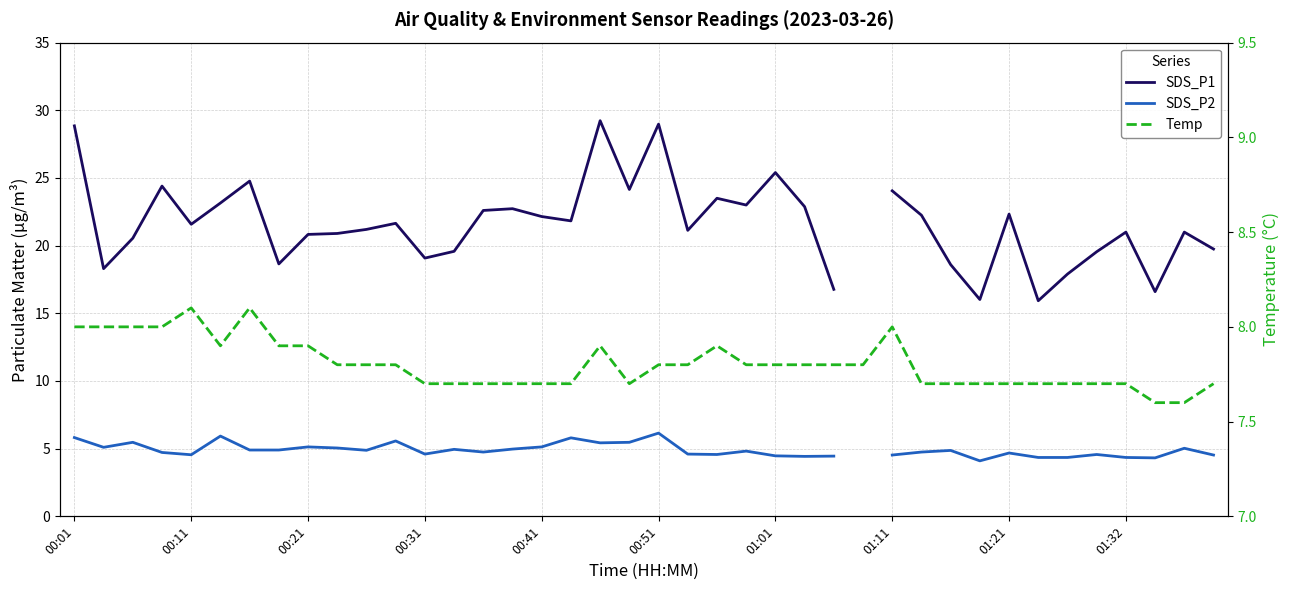

How many data points in SDS_P1 are less than 21?

15